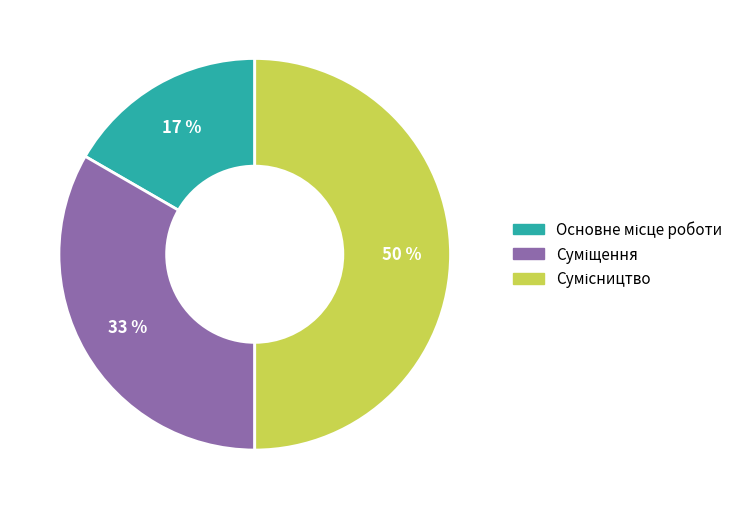

To the nearest percent, what is the difference between the largest and smallest slice percentages?

33%